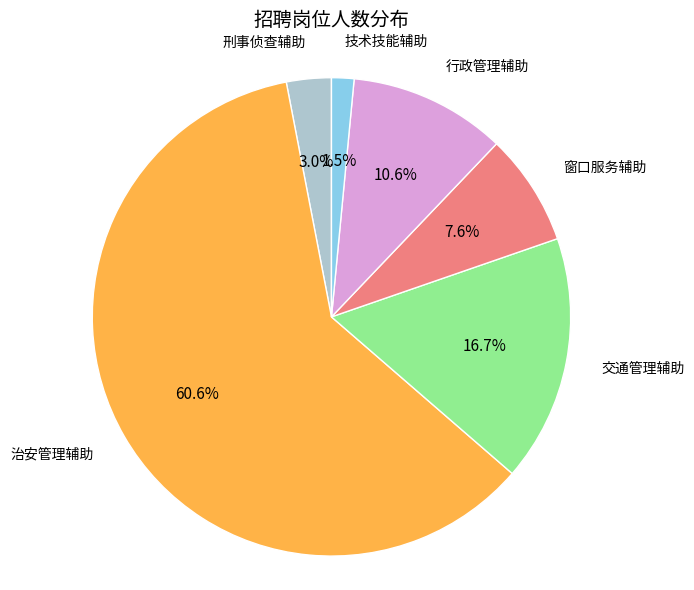

Does any single category account for the majority?

Yes